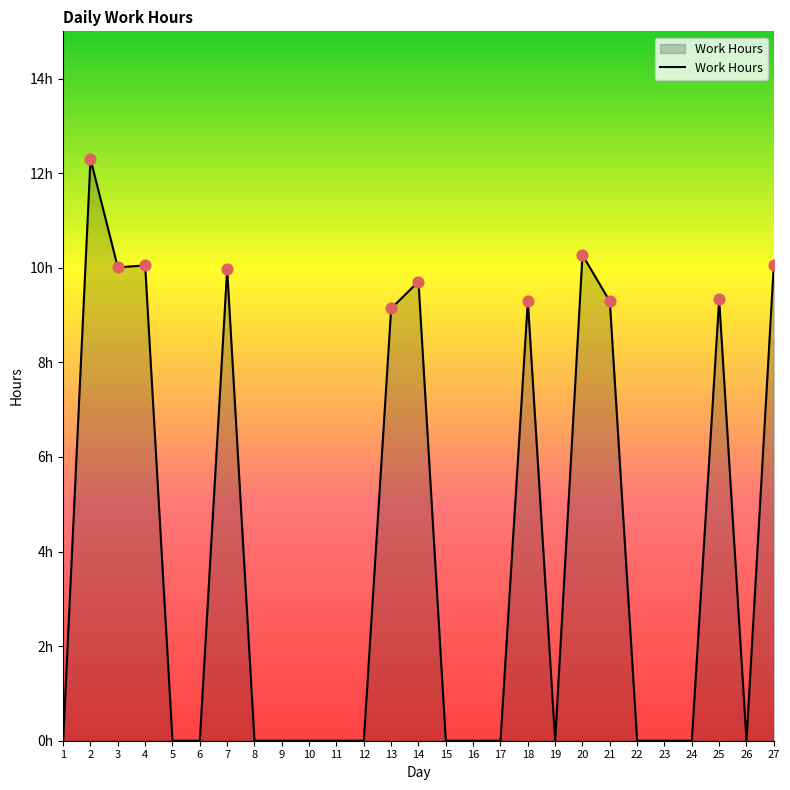

Does the chart have visible grid lines?

No